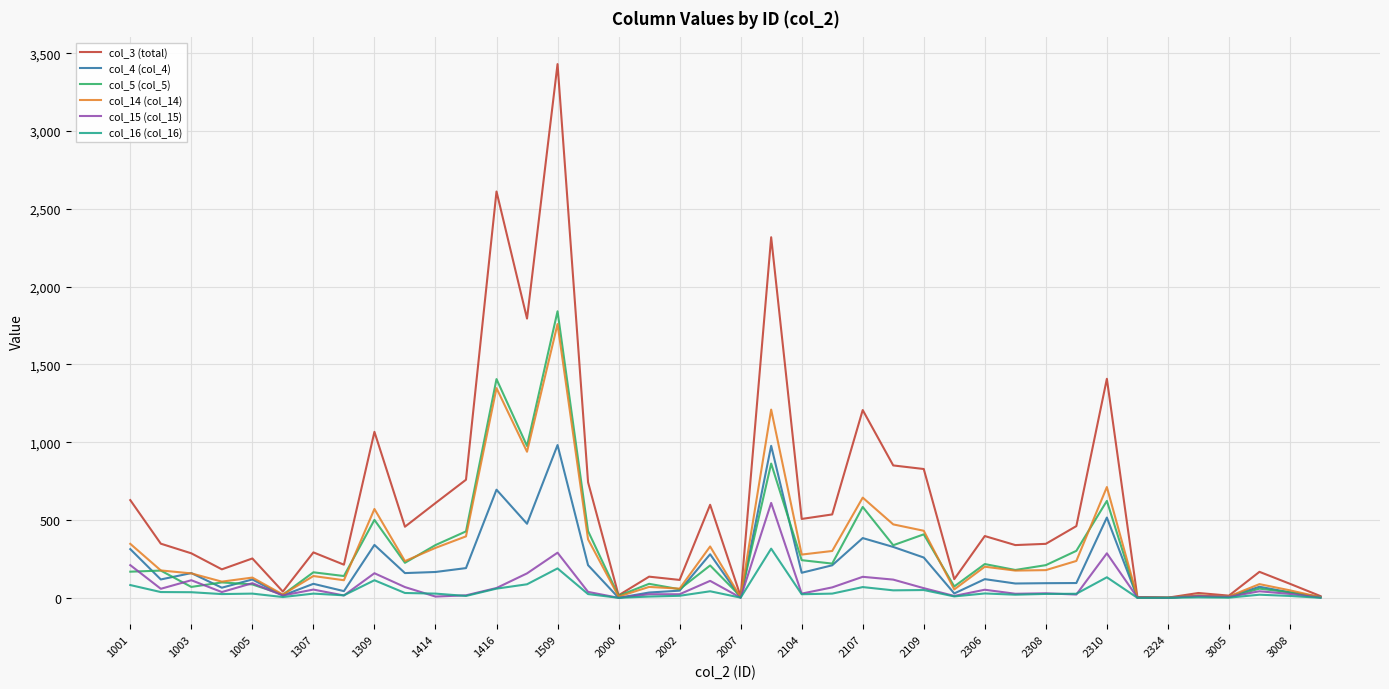

What is the maximum value shown in the chart?

3431